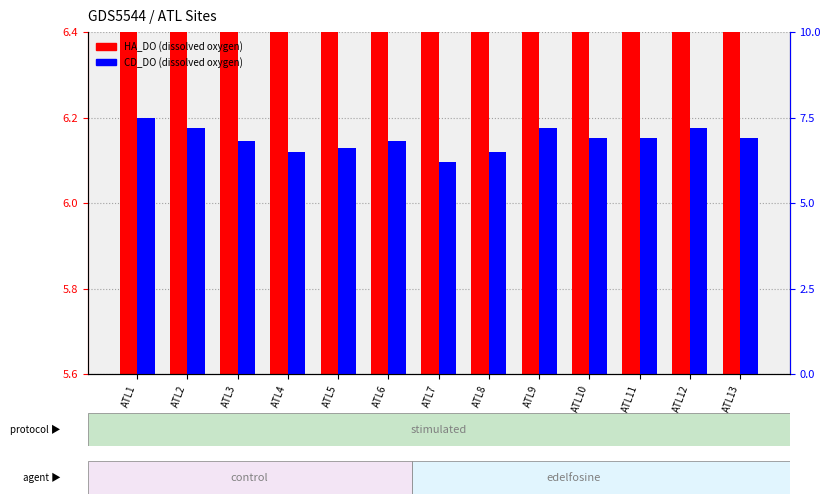

Is the value of CD_DO at ATL4 greater than the value of HA_DO at ATL12?

No